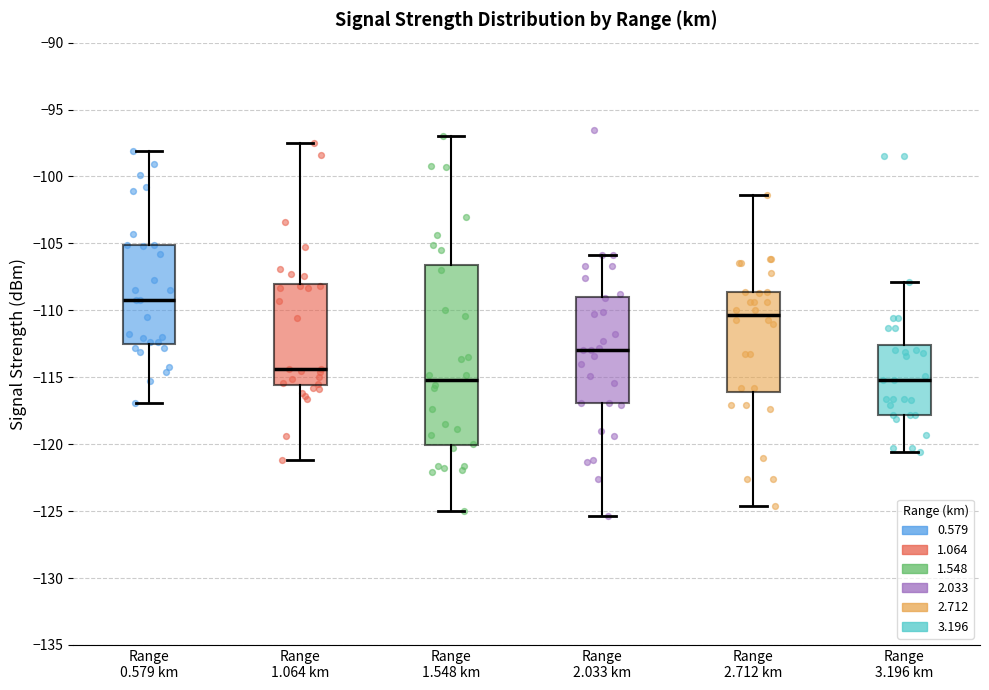

Which box's median line is the highest?

Range 0.579 km